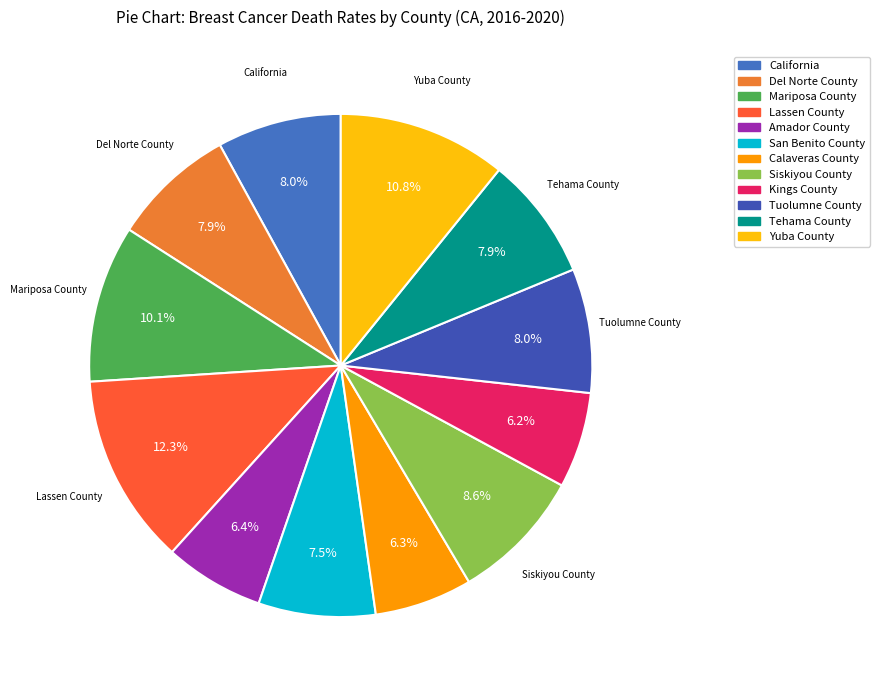

Does Kings County account for over 50% of the chart?

No